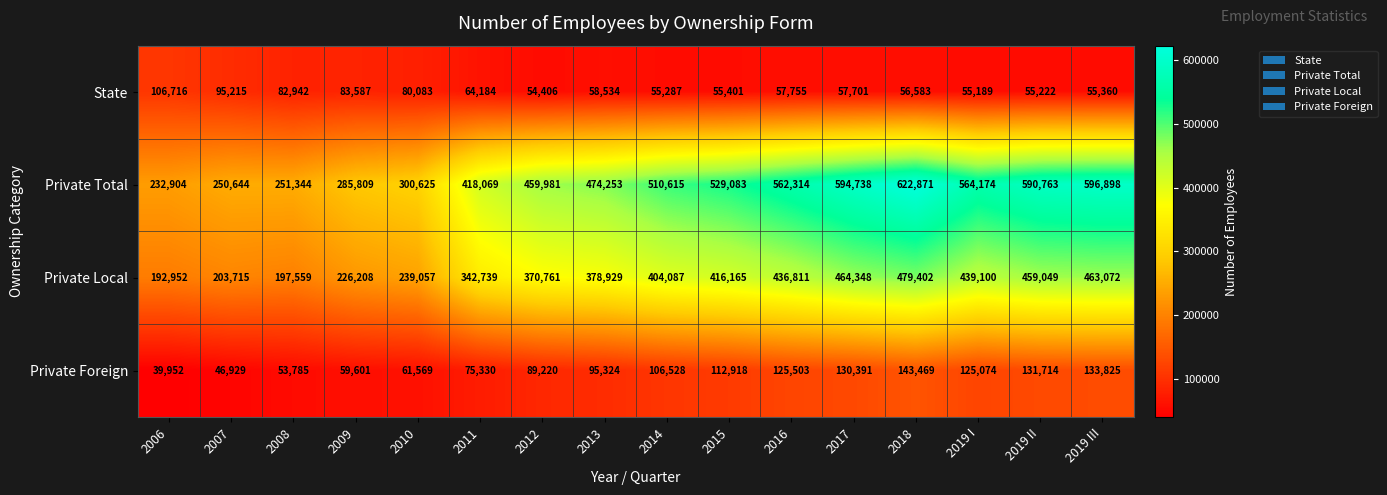

At which category is the sum across all series the highest?

2018